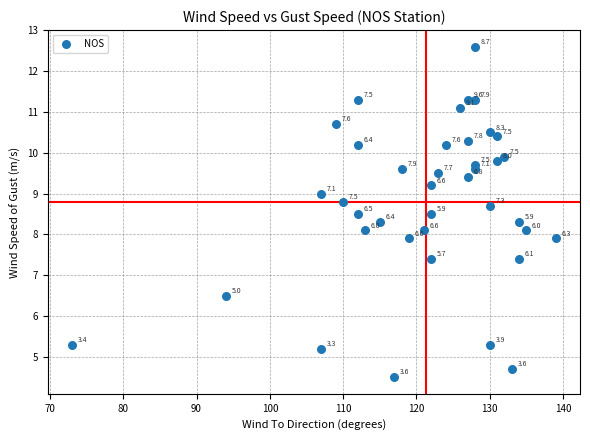

What is the range of Y values (max minus min)?

8.1